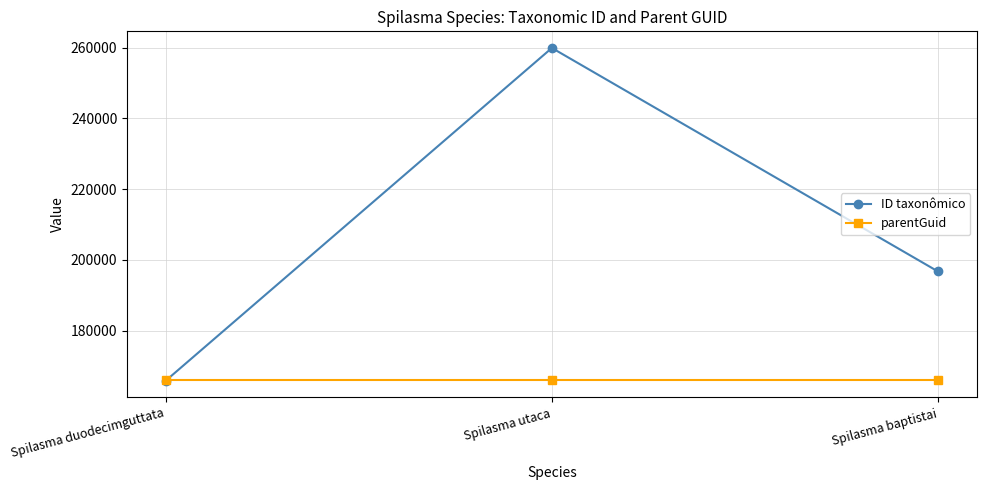

What is the lowest value of the ID taxonômico series?

165843